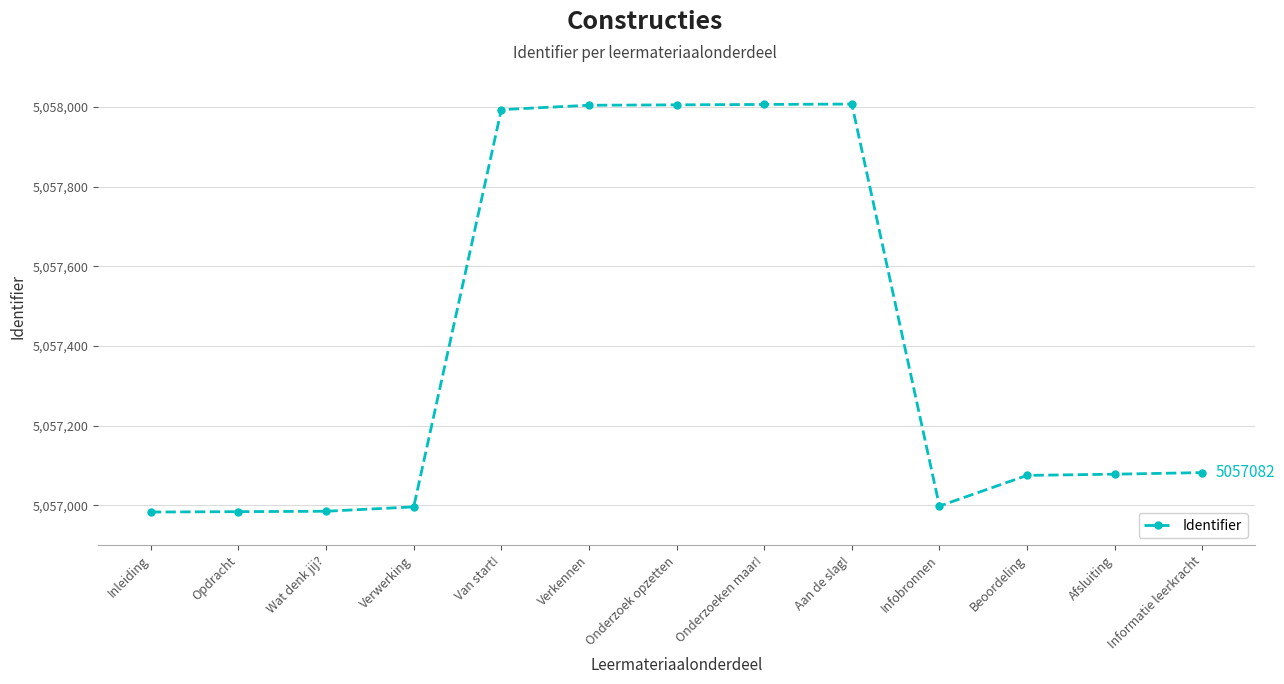

Between Infobronnen and Onderzoek opzetten, which is larger?

Onderzoek opzetten